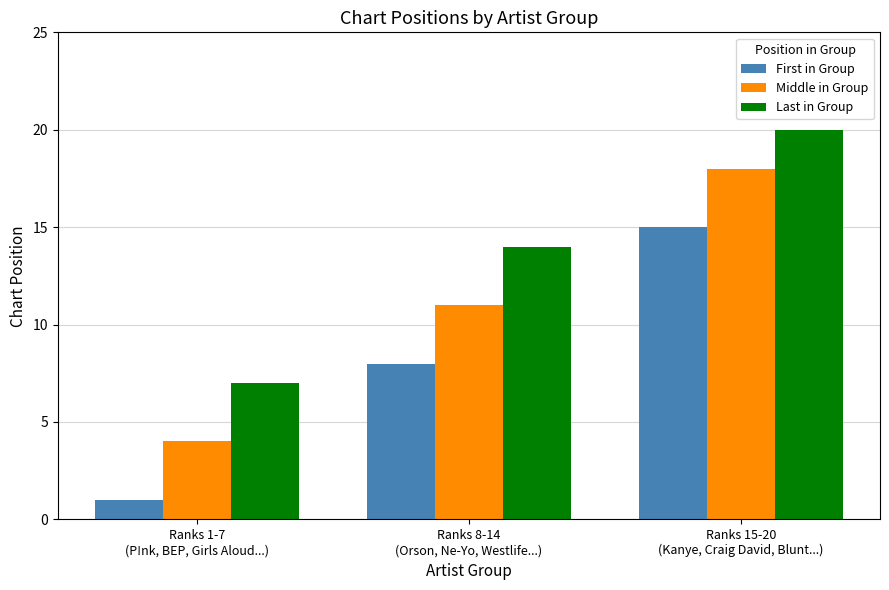

What is the maximum value for Middle in Group?

18